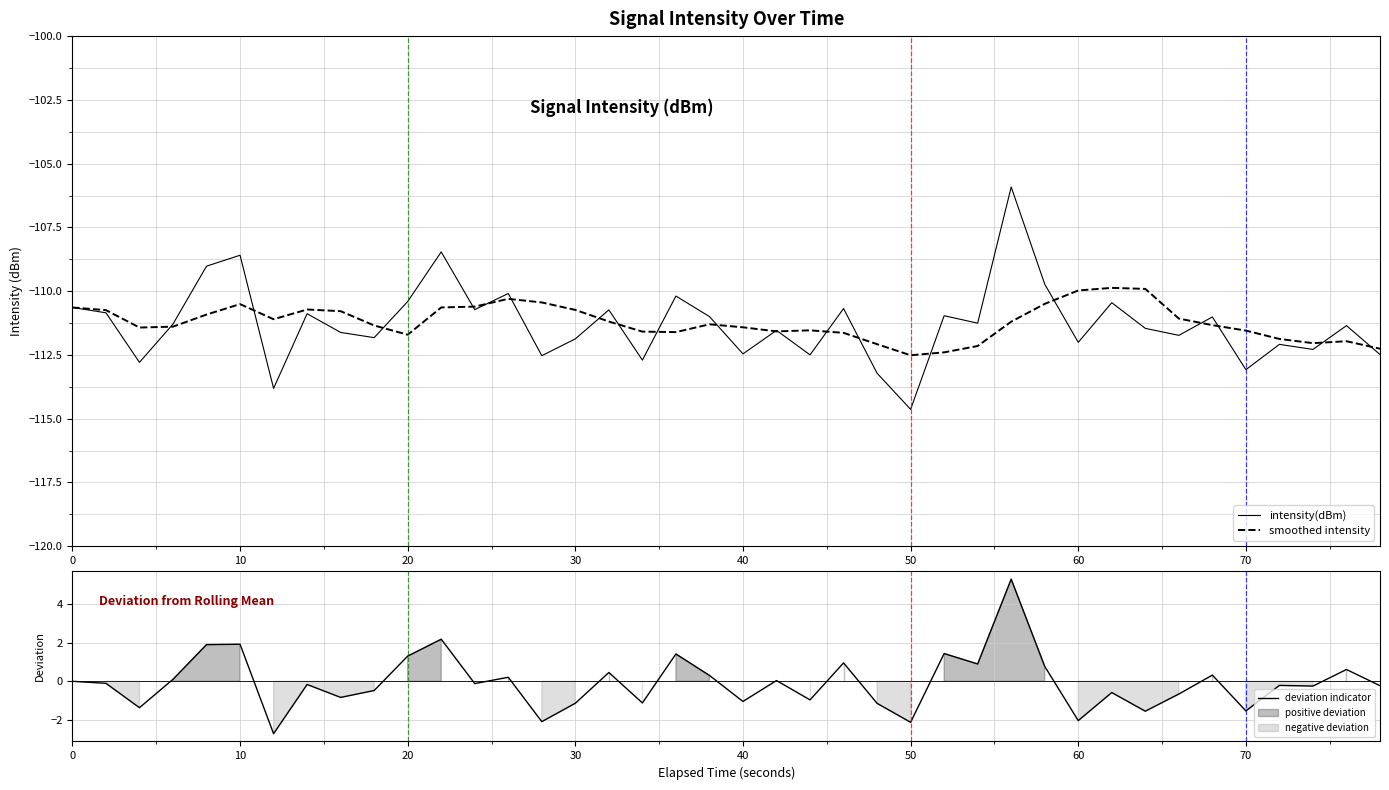

True or false: deviation indicator and smoothed intensity cross at least once.

False